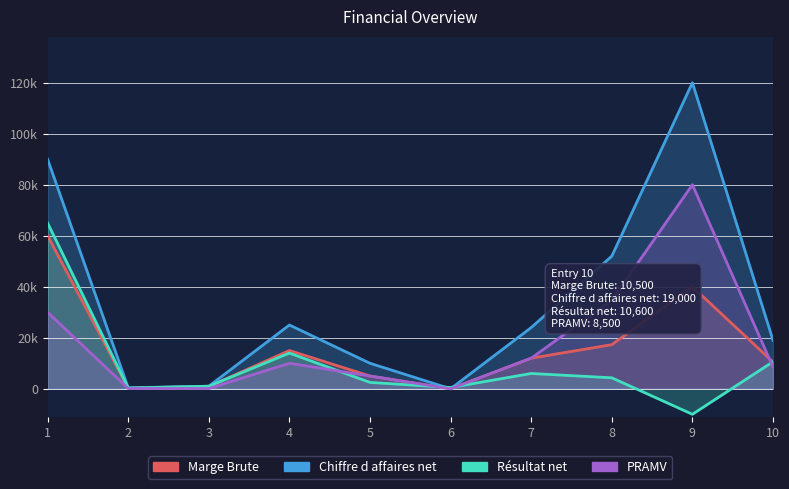

How many negative values does the Résultat net series have?

1